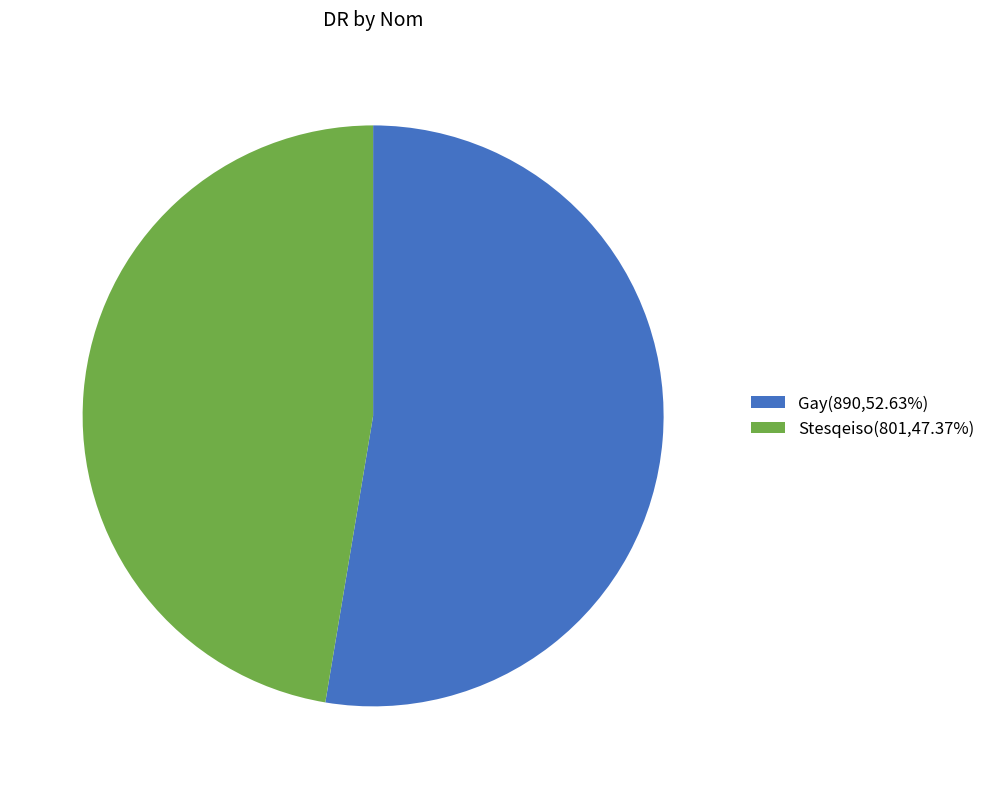

Rank the categories by value from lowest to highest.

Stesqeiso, Gay